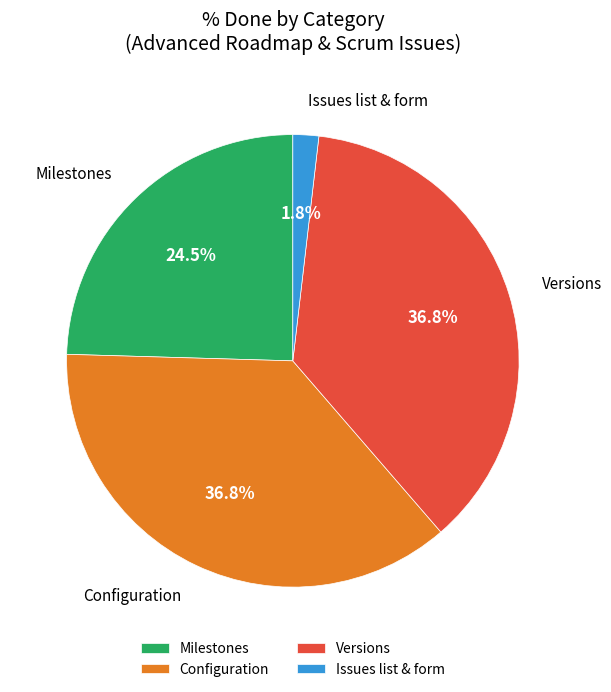

Is there a majority slice in this chart?

No